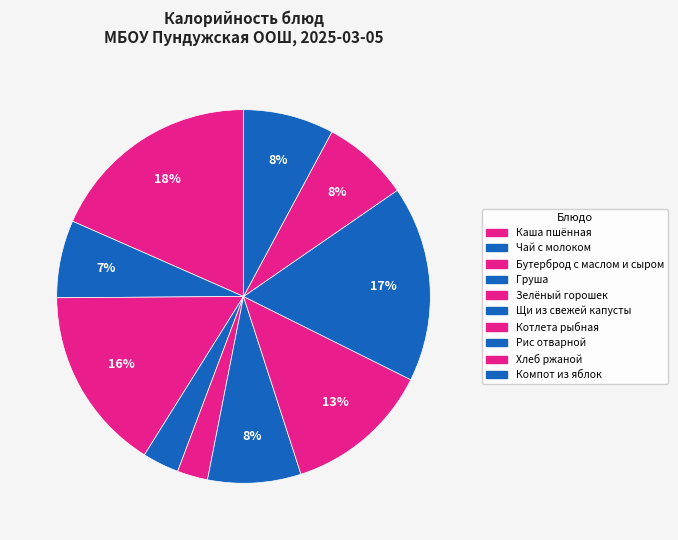

To the nearest percent, what portion does Щи из свежей капусты represent?

8%